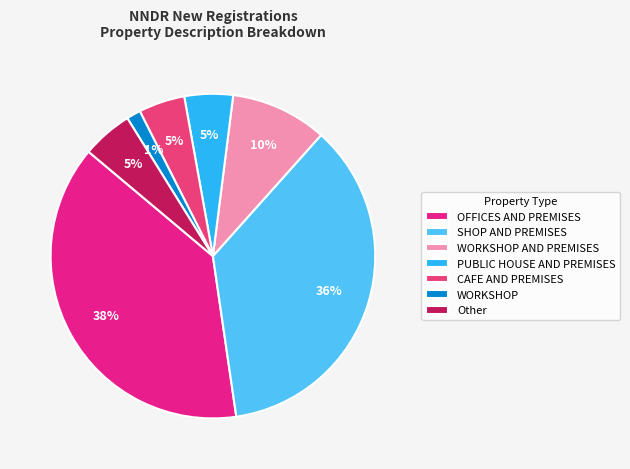

What is the largest slice in the pie chart?

OFFICES AND PREMISES